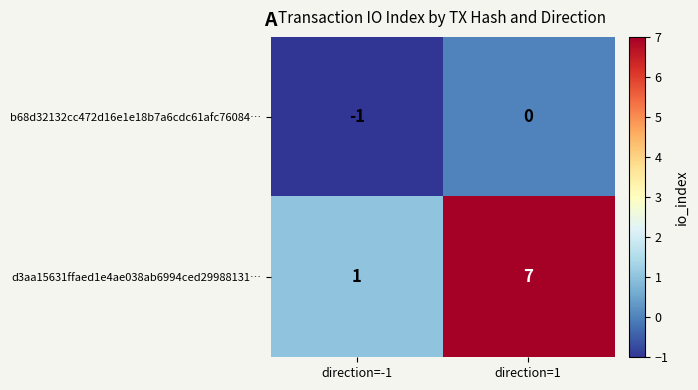

What is the difference between the highest and lowest values at direction=1?

7